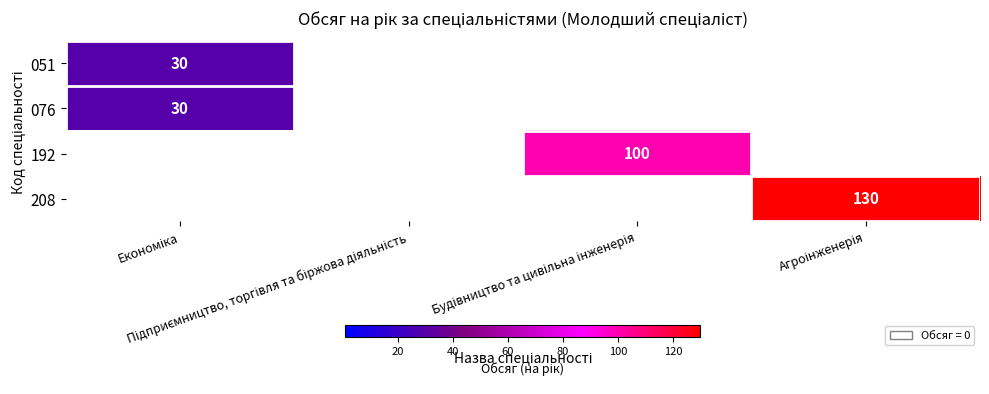

Is it true that 208 equals 130 at Агроінженерія?

True